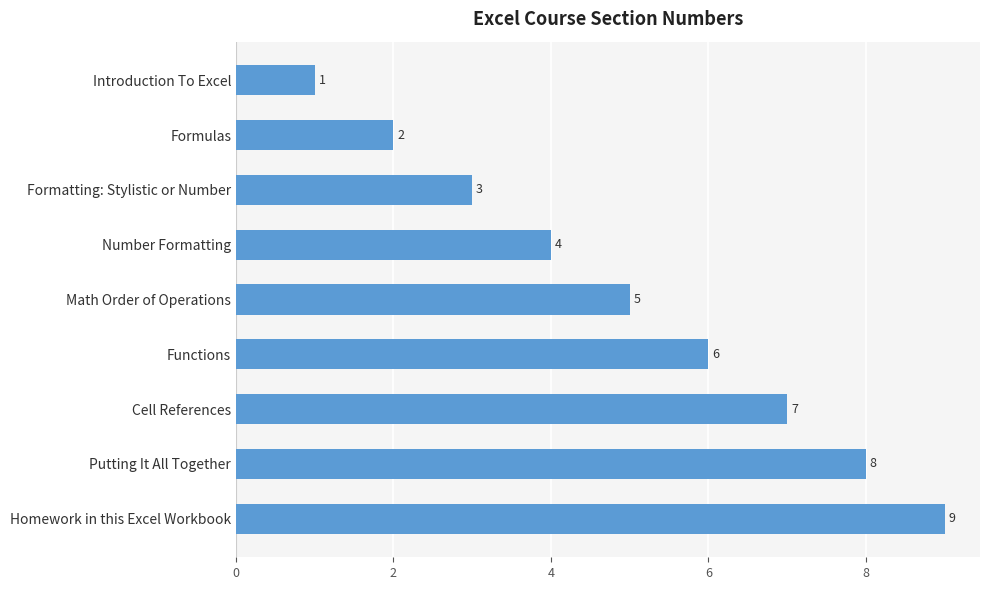

What is the difference between the maximum and minimum values?

8